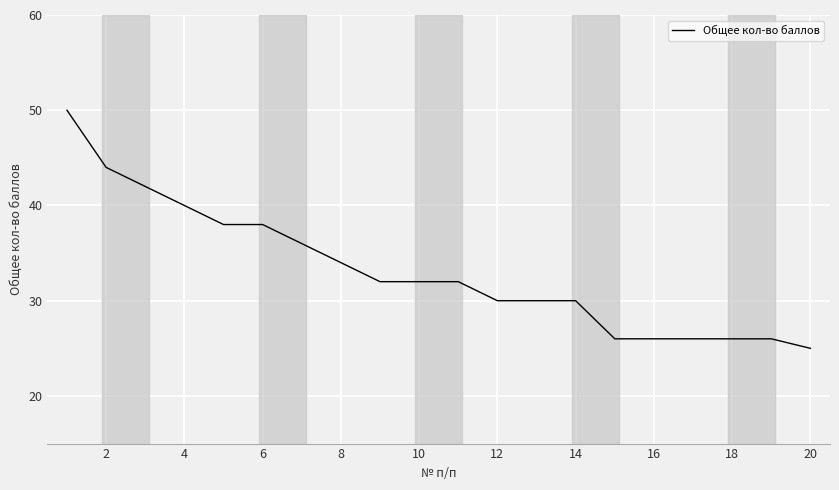

What is the maximum value shown in the chart?

50